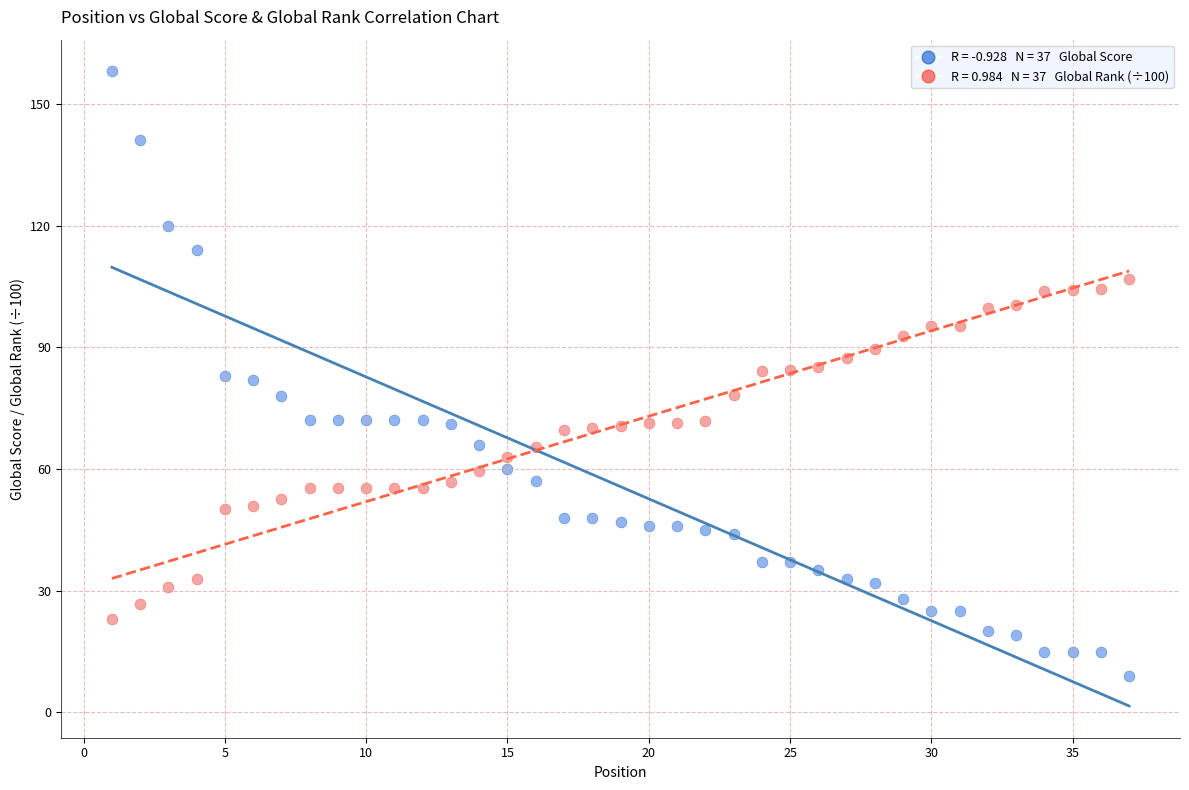

Across all data points, what is the range of X values (max minus min)?

36.0